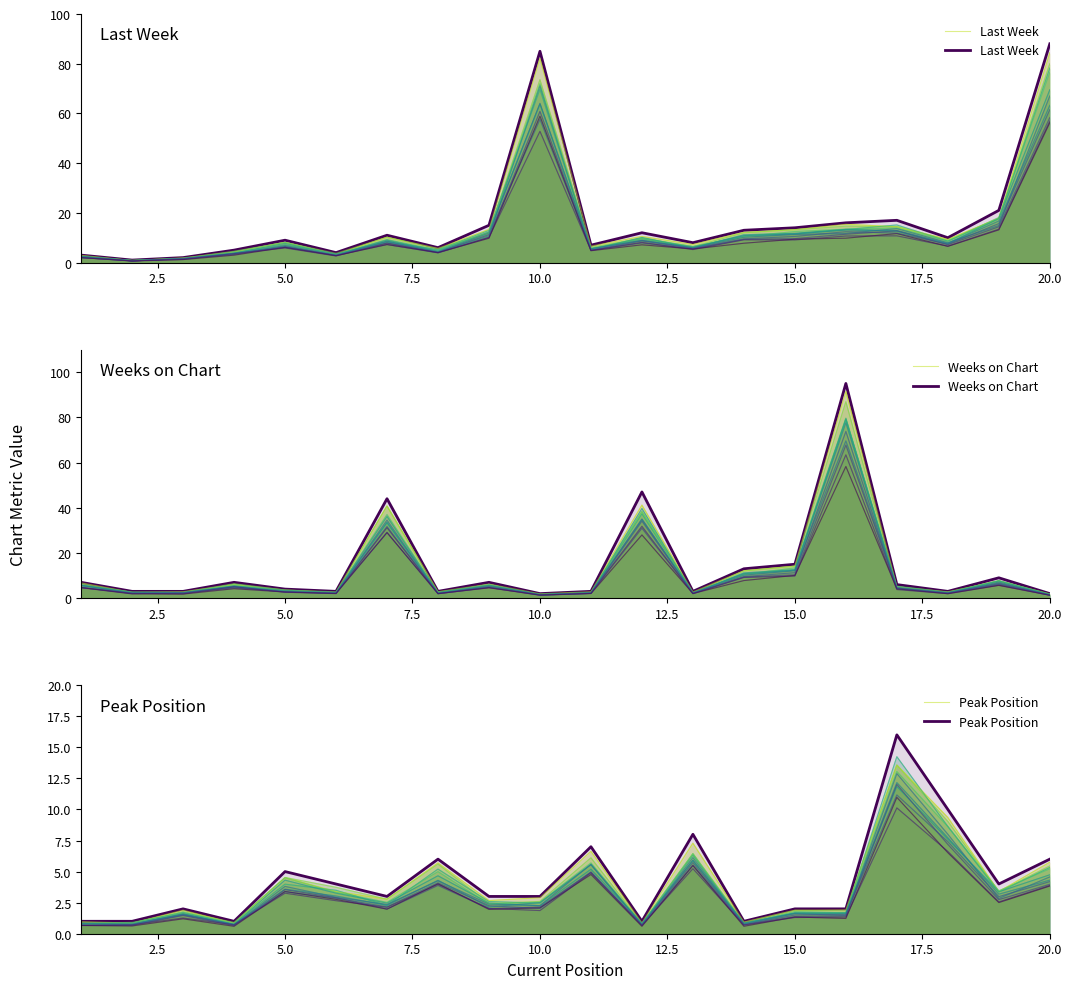

True or false: Last Week and Peak Position cross at least once.

False